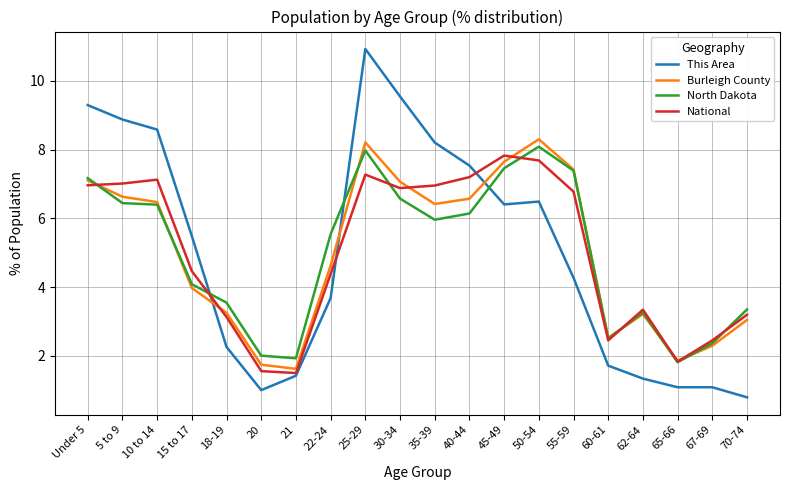

What is the difference between the highest and lowest values at 50-54?

1.8